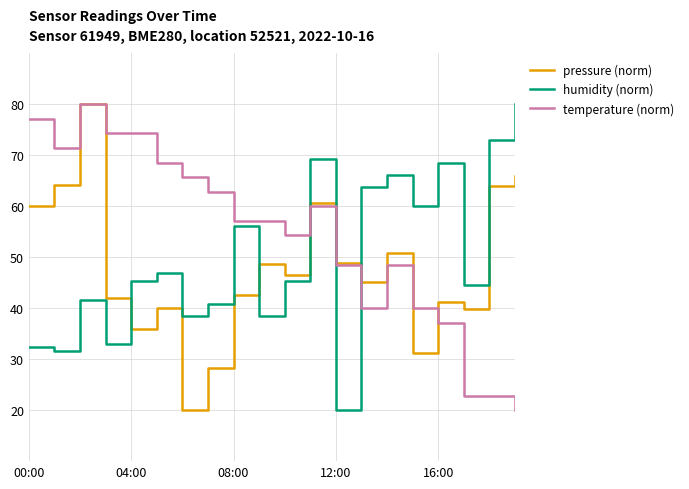

What is the greatest value displayed?

80.0